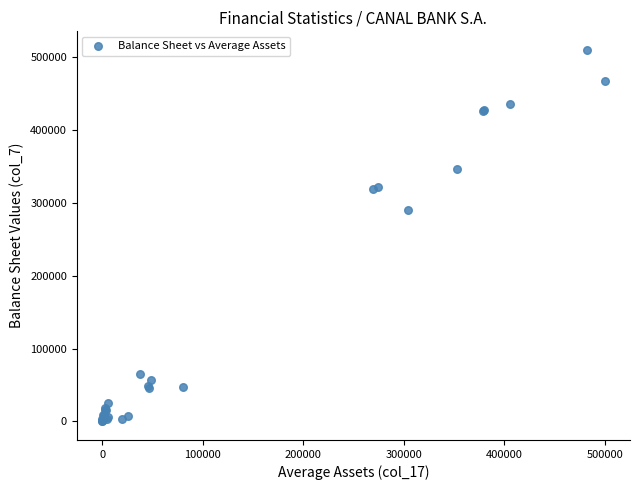

What Y value in the scatter plot is closest to 254967?

290772.1